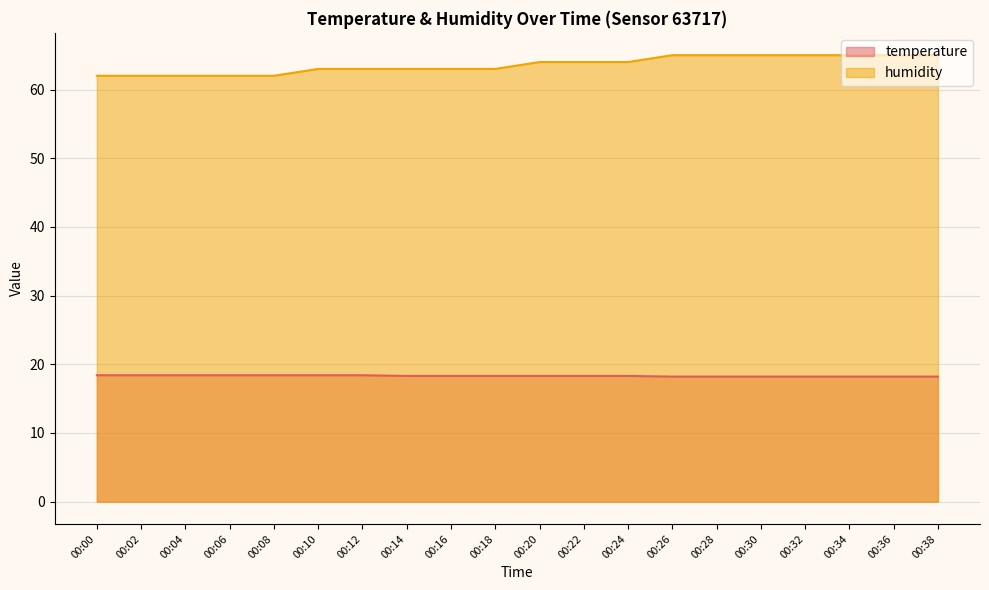

How many lines are shown in the chart?

2